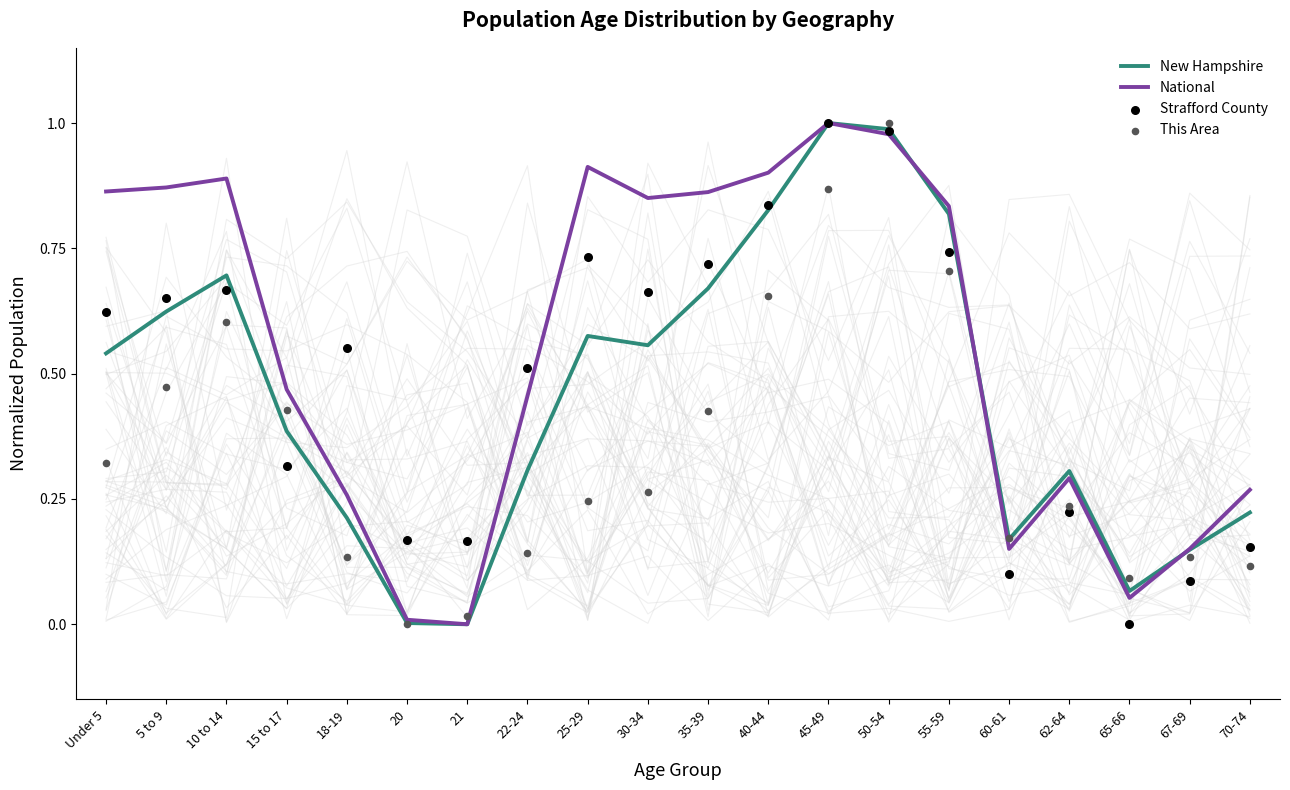

Which series has the largest Y range (max minus min)?

New Hampshire